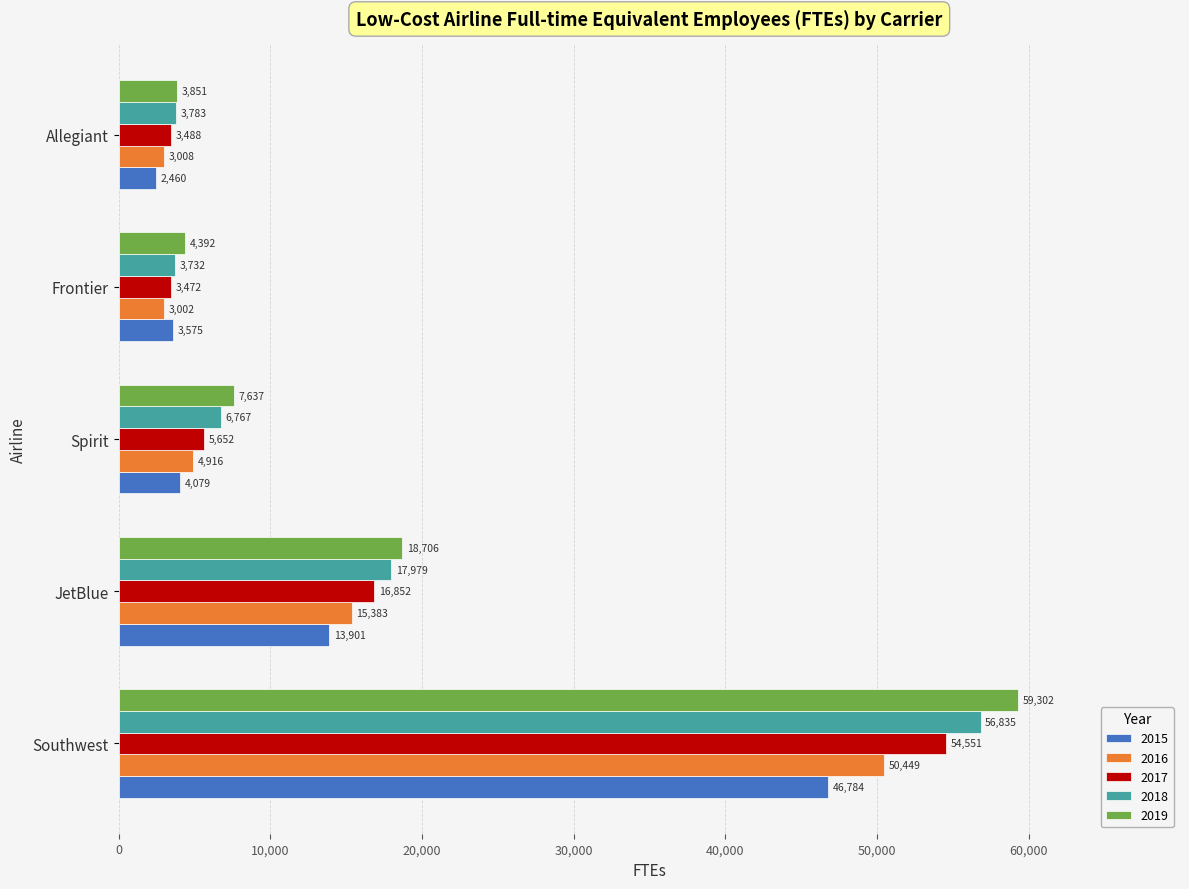

What is the sum of all 2017 values?

84015